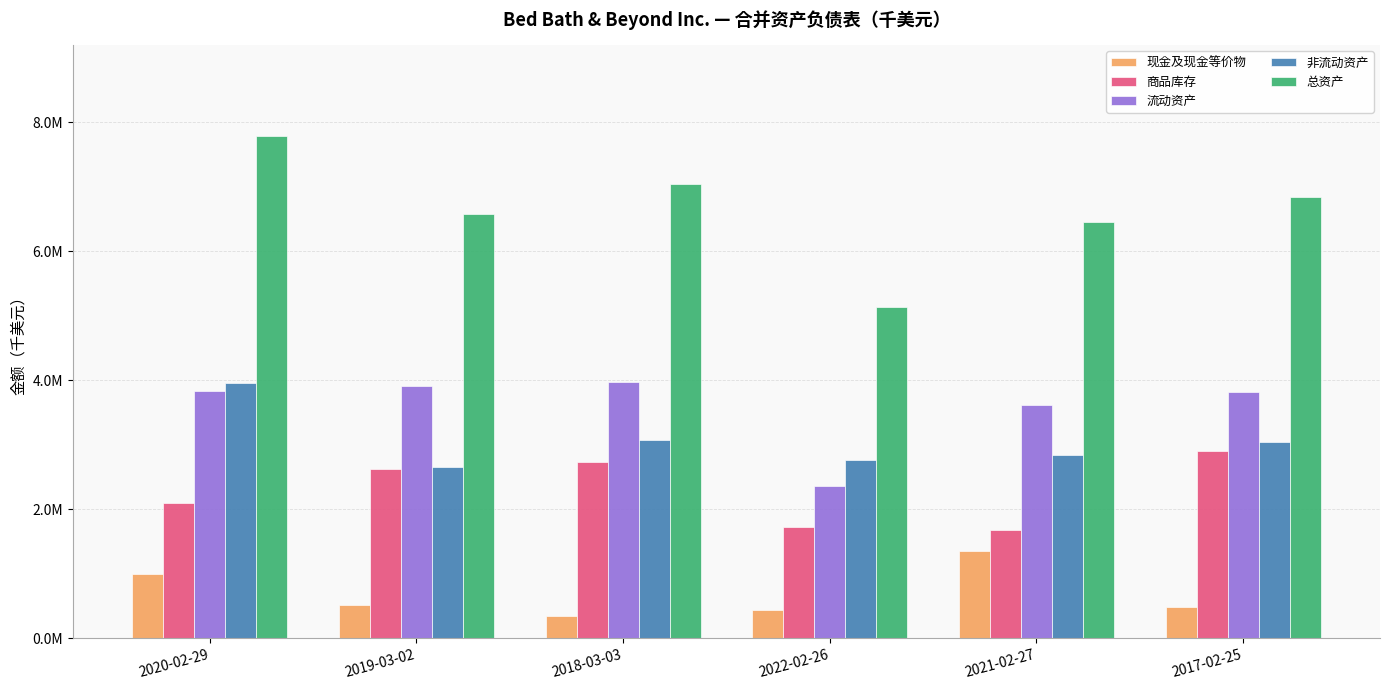

Does the chart contain any negative values?

No